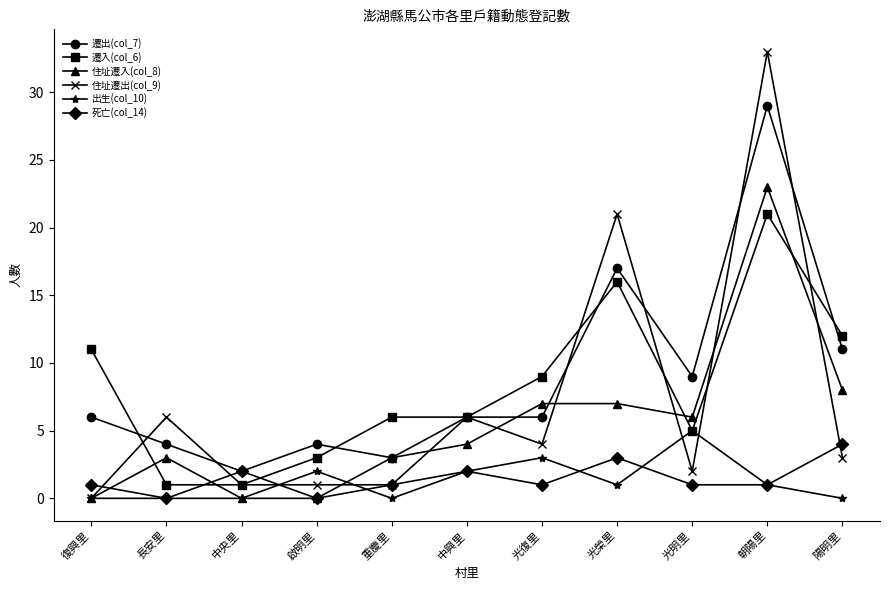

Is it true that 出生(col_10) equals 2 at 重慶里?

False